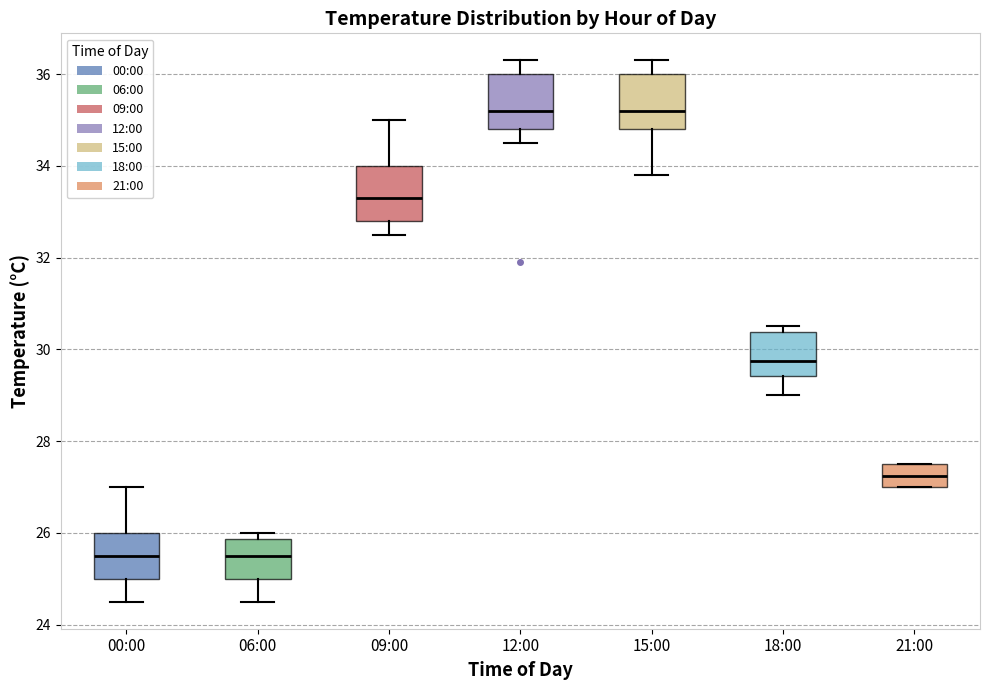

Reading left to right, read every box against the y-axis: the position of its median line, the range the box covers, and the ends of its whiskers. The values are not printed on the chart, so give them approximately, as read against the axis.

00:00: median 25.6, box 25.0 to 26.0, whiskers 24.6 to 27.0
06:00: median 25.6, box 25.0 to 25.8, whiskers 24.6 to 26.0
09:00: median 33.4, box 32.8 to 34.0, whiskers 32.6 to 35.0
12:00: median 35.2, box 34.8 to 36.0, whiskers 34.6 to 36.4
15:00: median 35.2, box 34.8 to 36.0, whiskers 33.8 to 36.4
18:00: median 29.8, box 29.4 to 30.4, whiskers 29.0 to 30.6
21:00: median 27.2, box 27.0 to 27.6, whiskers 27.0 to 27.6